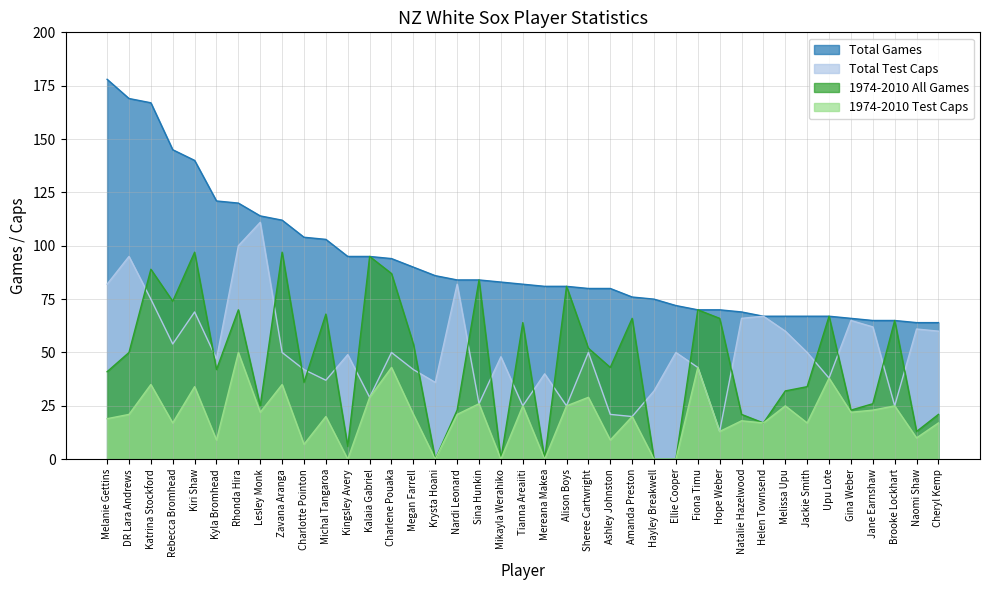

At which label does Total Games first exceed 82?

Melanie Gettins